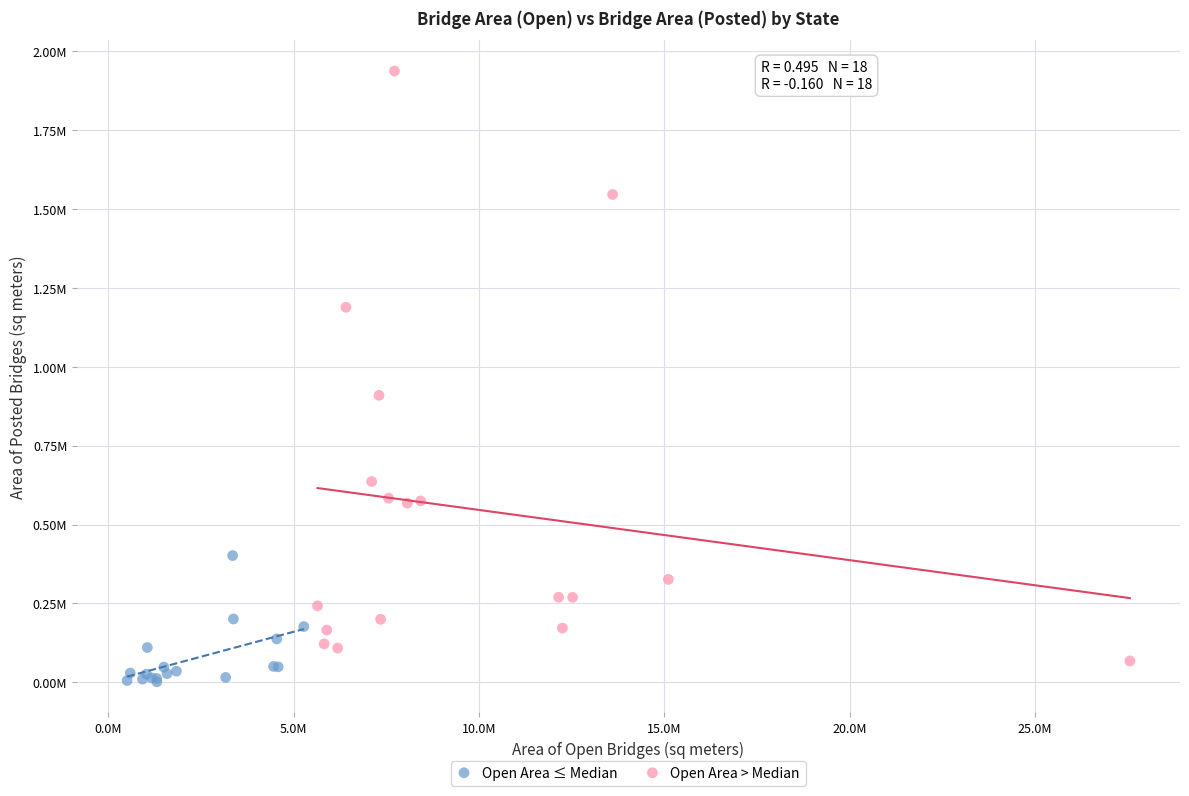

What are all the series names shown in the legend?

Open Area ≤ Median, Open Area > Median